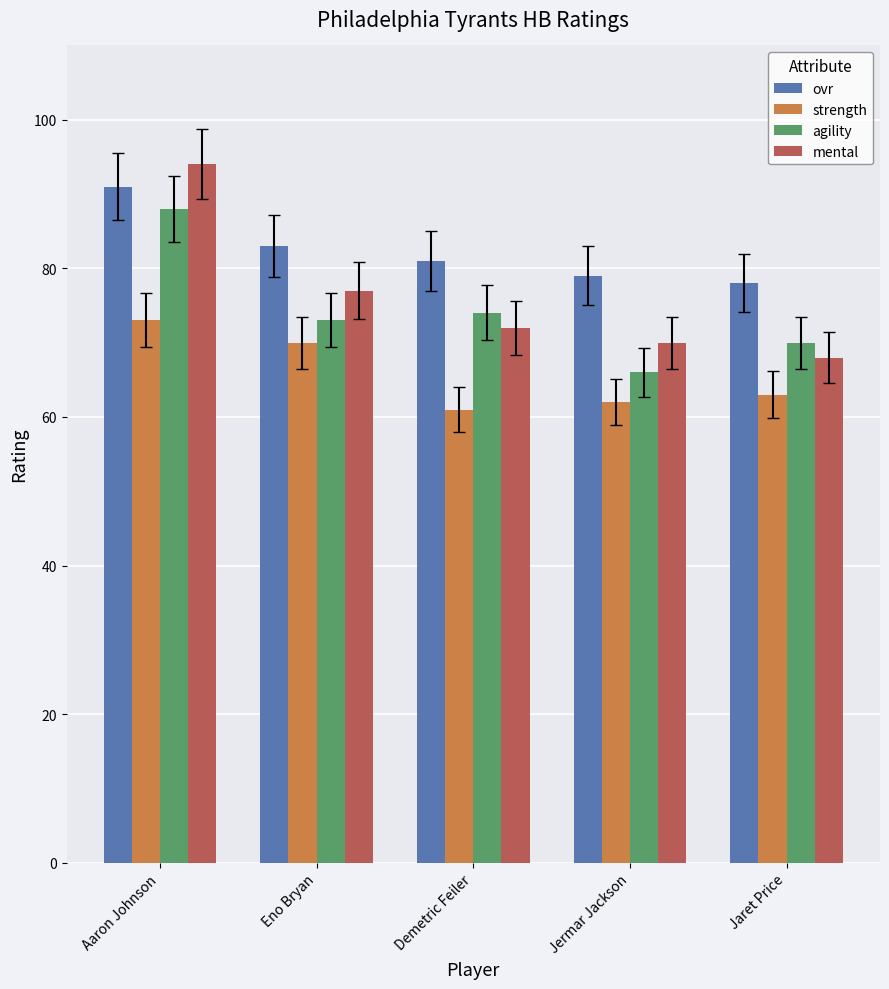

Rank the series at Jermar Jackson from lowest to highest value.

strength, agility, mental, ovr